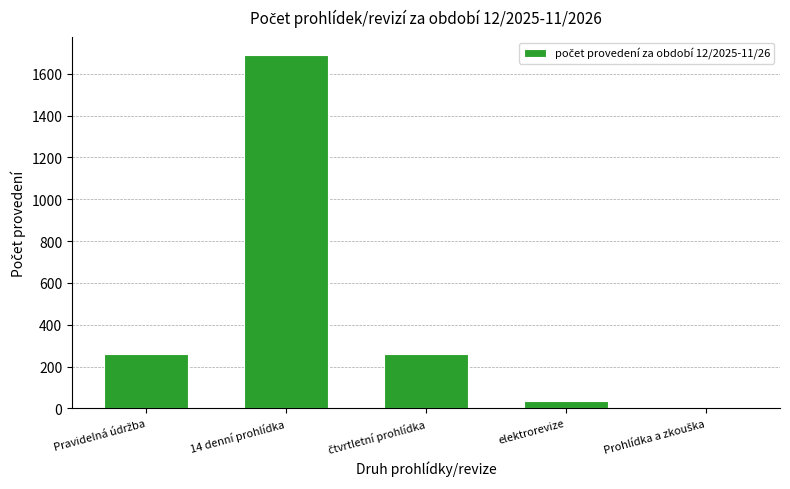

What is the sum of all values?

2253